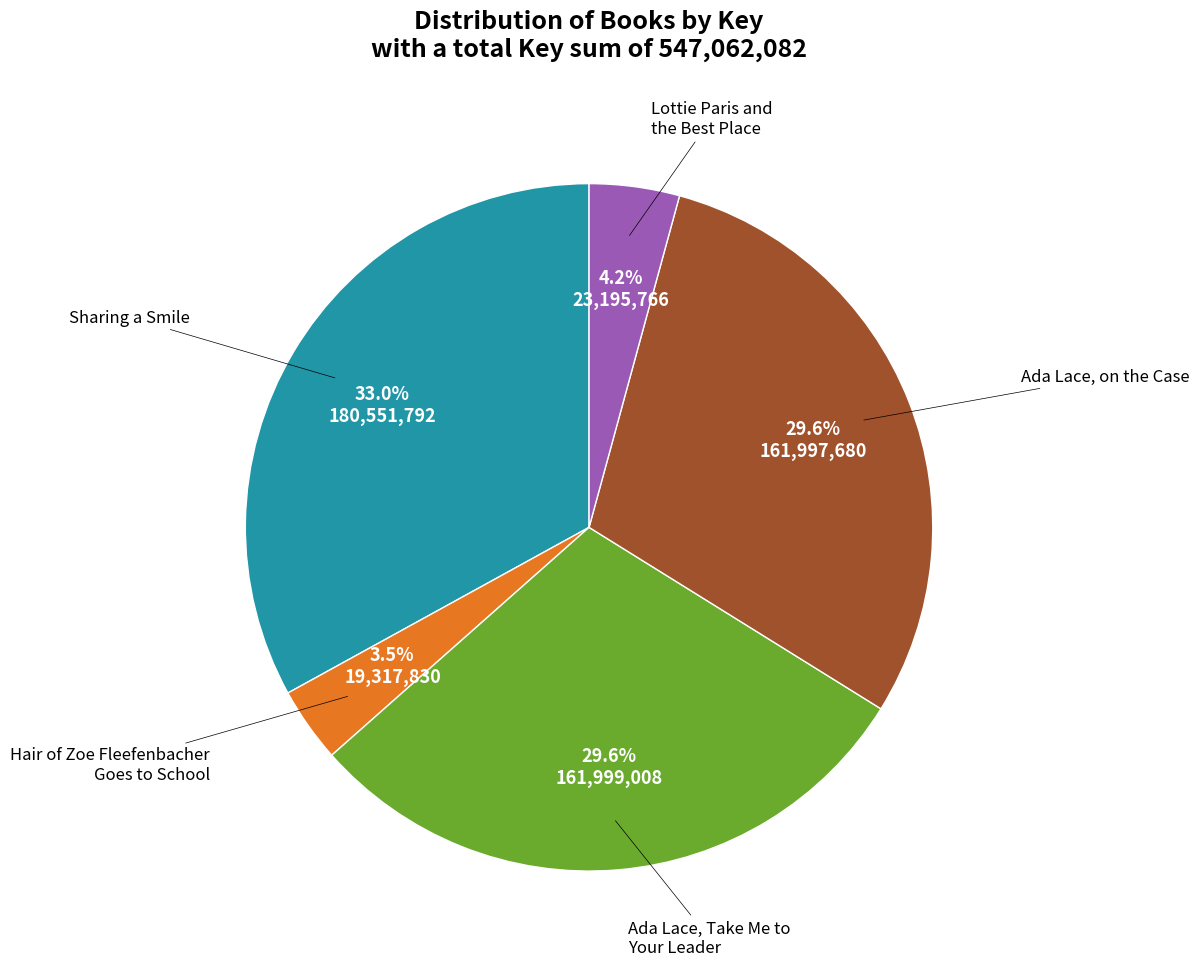

To the nearest percent, what is the difference between the Ada Lace, on the Case and Sharing a Smile slice percentages?

3%